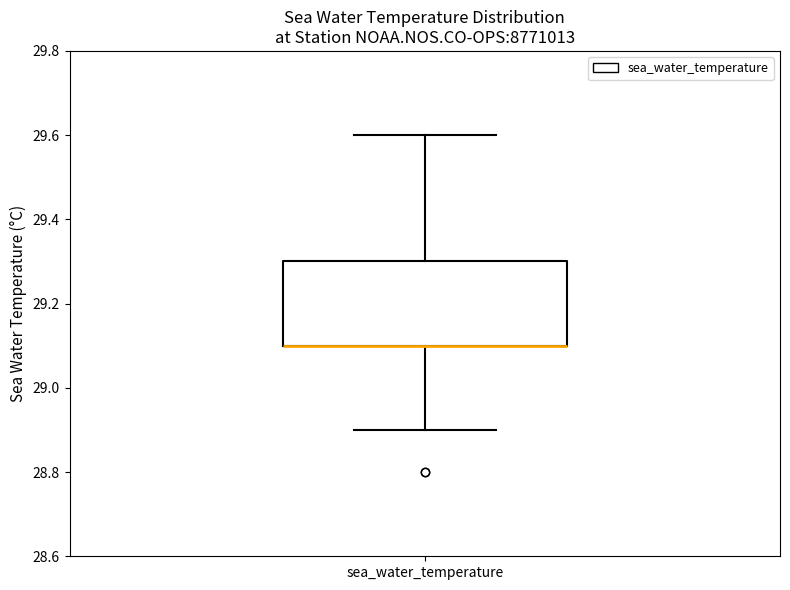

Transcribe this box plot: give where the median line is, the range the box spans, and where the two whiskers end, as read against the y-axis. The values are not printed on the chart, so give them approximately, as read against the axis.

median 29.1 (drawn on the box's lower edge), box 29.1 to 29.3, whiskers 28.9 to 29.6